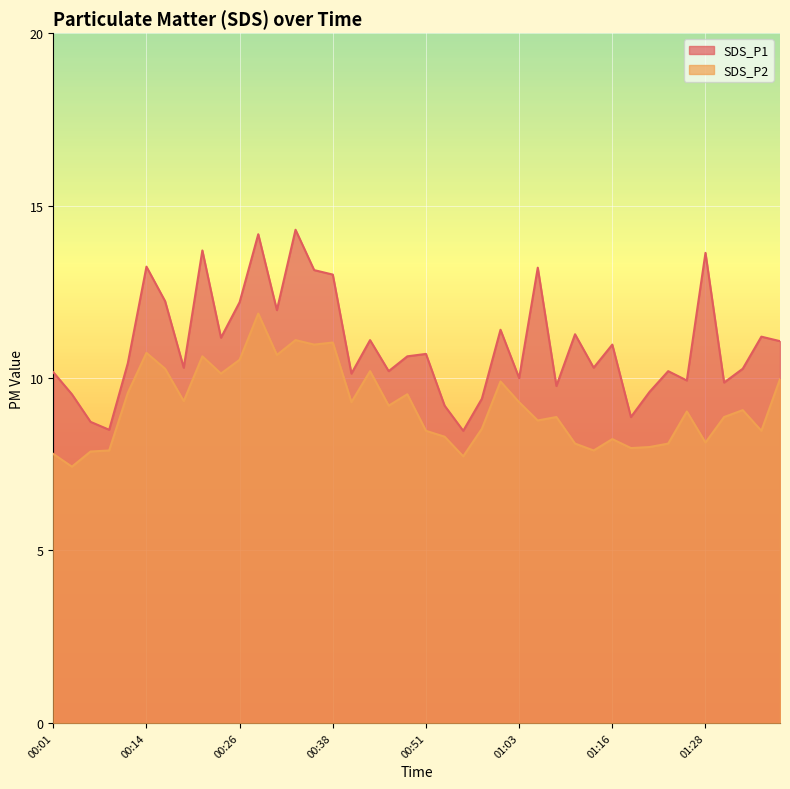

How many interior local peaks does the SDS_P1 series have?

13